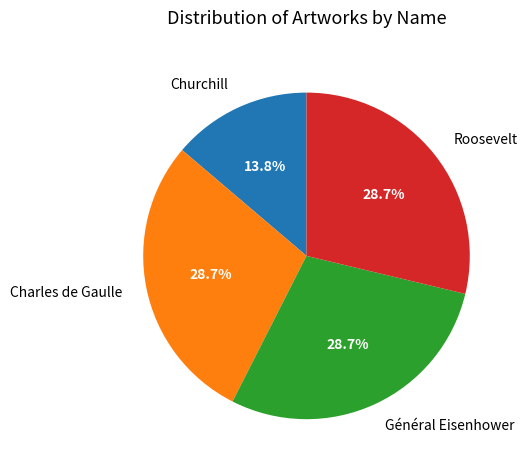

To the nearest percent, what is the combined percentage of Churchill and Général Eisenhower?

43%